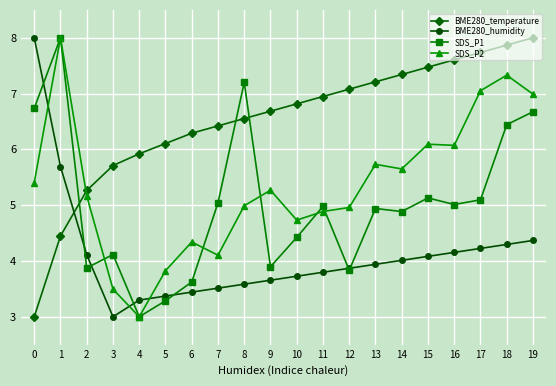

Reading right to left, transcribe all the data shown in this chart.

BME280_temperature: 19=8.0	18=7.9	17=7.7	16=7.6	15=7.5	14=7.3	13=7.2	12=7.1	11=6.9	10=6.8	9=6.7	8=6.6	7=6.4	6=6.3	5=6.1	4=5.9	3=5.7	2=5.3	1=4.4	0=3.0
BME280_humidity: 19=4.4	18=4.3	17=4.2	16=4.2	15=4.1	14=4.0	13=3.9	12=3.9	11=3.8	10=3.7	9=3.7	8=3.6	7=3.5	6=3.4	5=3.4	4=3.3	3=3.0	2=4.1	1=5.7	0=8.0
SDS_P1: 19=6.7	18=6.4	17=5.1	16=5.0	15=5.1	14=4.9	13=4.9	12=3.8	11=5.0	10=4.4	9=3.9	8=7.2	7=5.0	6=3.6	5=3.3	4=3.0	3=4.1	2=3.9	1=8.0	0=6.7
SDS_P2: 19=7.0	18=7.3	17=7.1	16=6.1	15=6.1	14=5.6	13=5.7	12=5.0	11=4.9	10=4.7	9=5.3	8=5.0	7=4.1	6=4.3	5=3.8	4=3.0	3=3.5	2=5.2	1=8.0	0=5.4